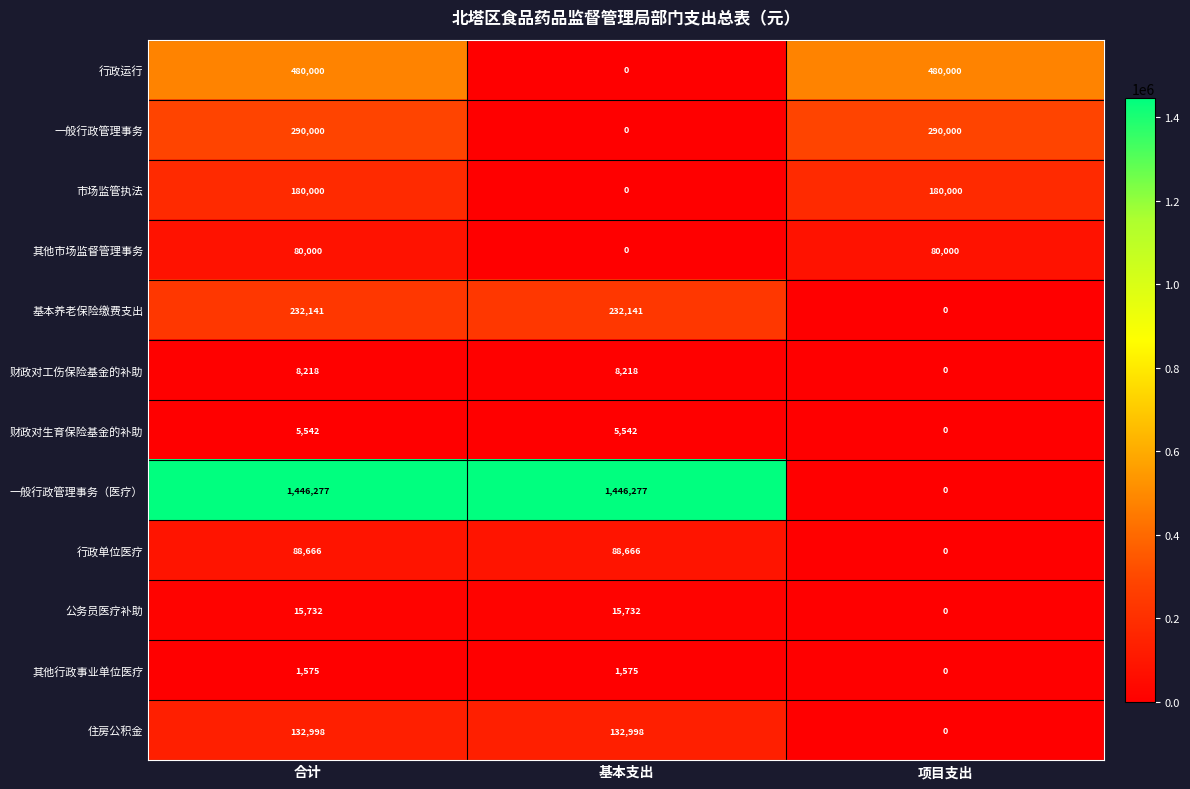

What is the maximum value shown in the chart?

1446277